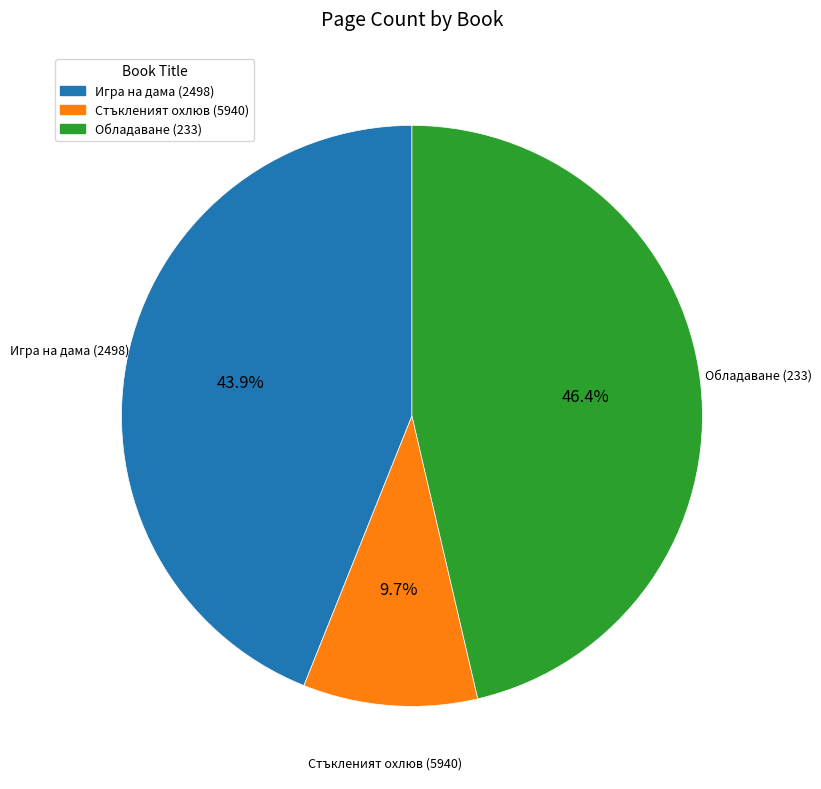

What percentage is NOT represented by Игра на дама (2498)?

56.1%